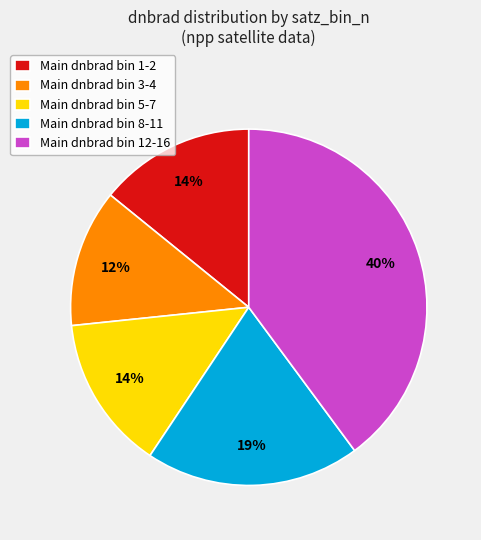

Which category has the biggest portion of the pie?

Main dnbrad bin 12-16